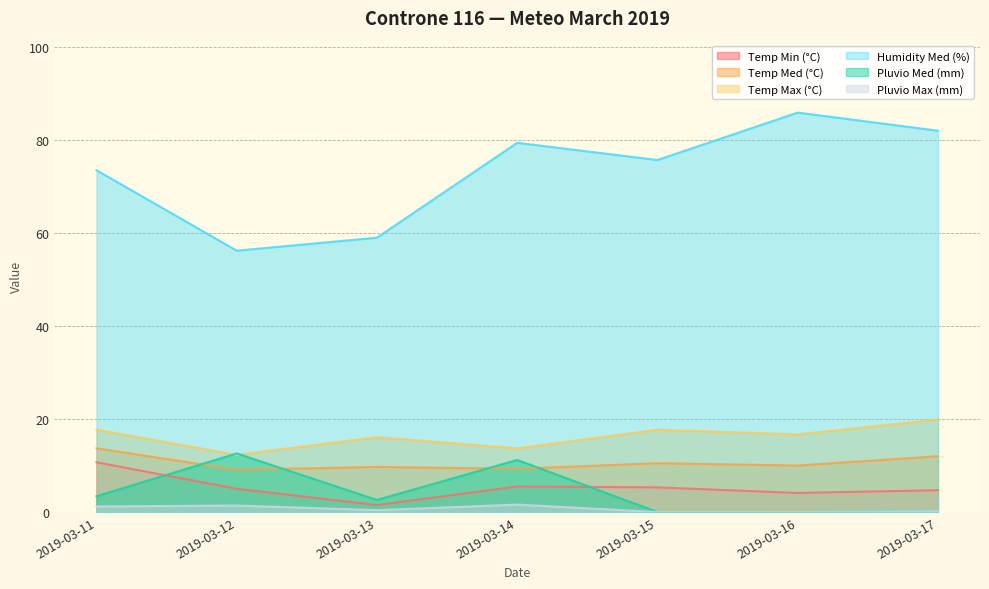

What is the average value of the Pluvio Med (mm) series?

4.3